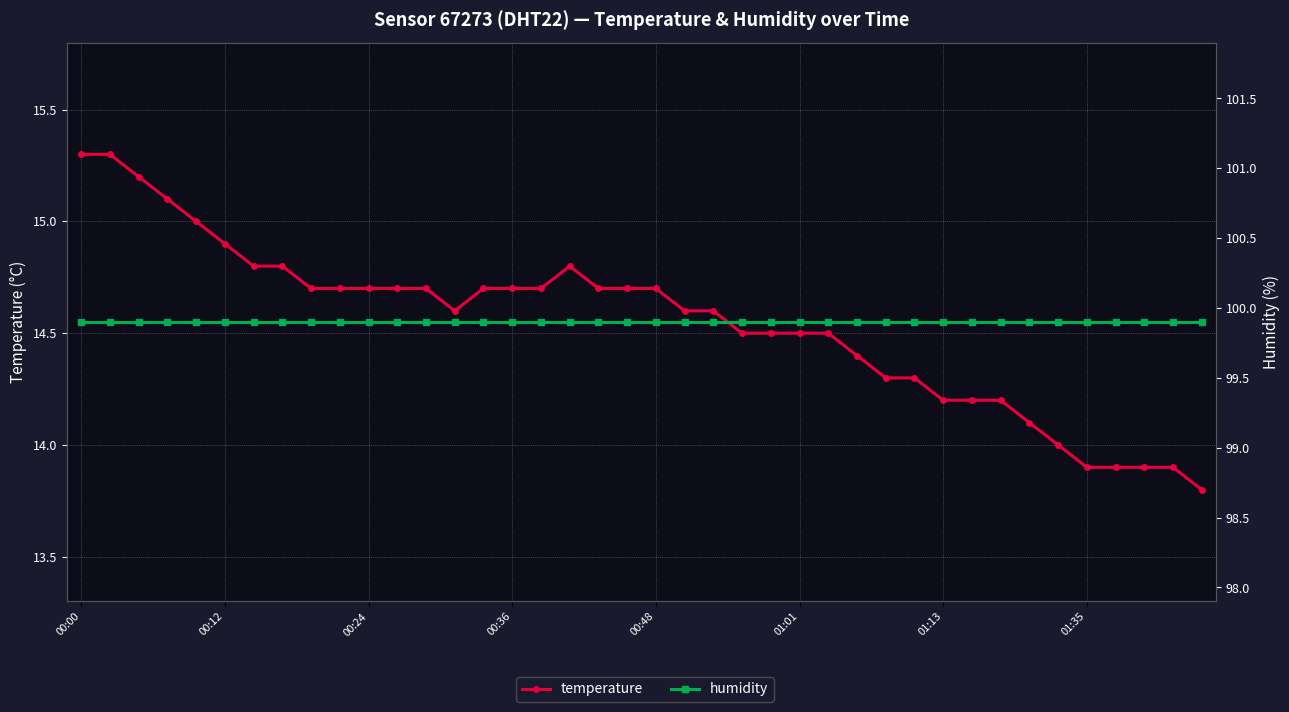

The humidity series shows 99.9 at 00:00. True or false?

True